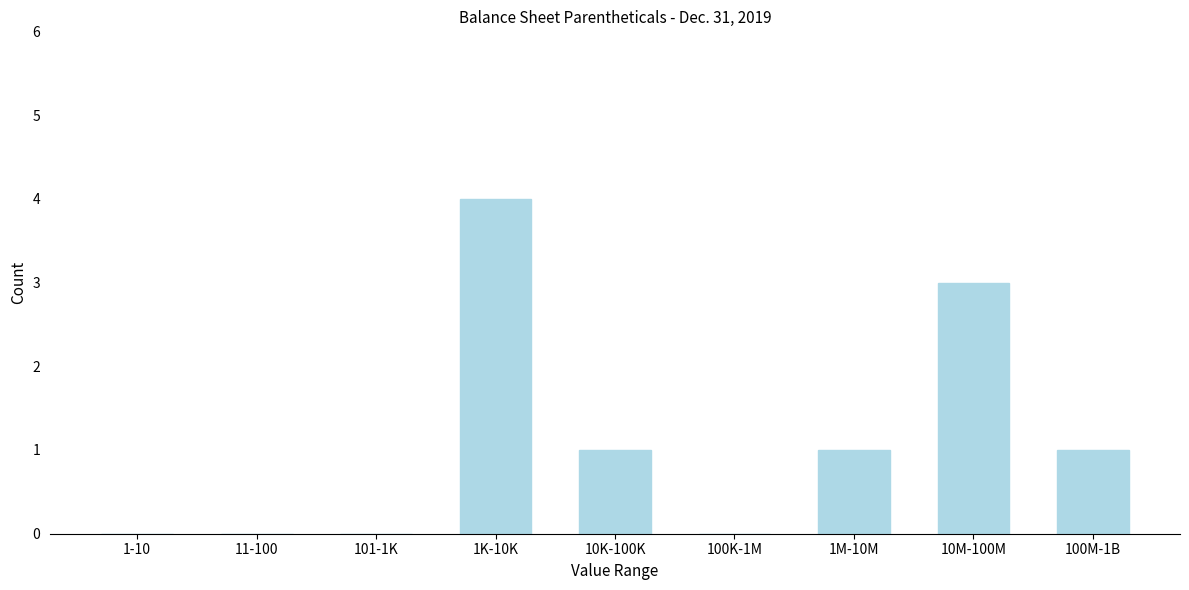

Reading left to right, list all the values displayed in this chart.

1-10=0	11-100=0	101-1K=0	1K-10K=4	10K-100K=1	100K-1M=0	1M-10M=1	10M-100M=3	100M-1B=1